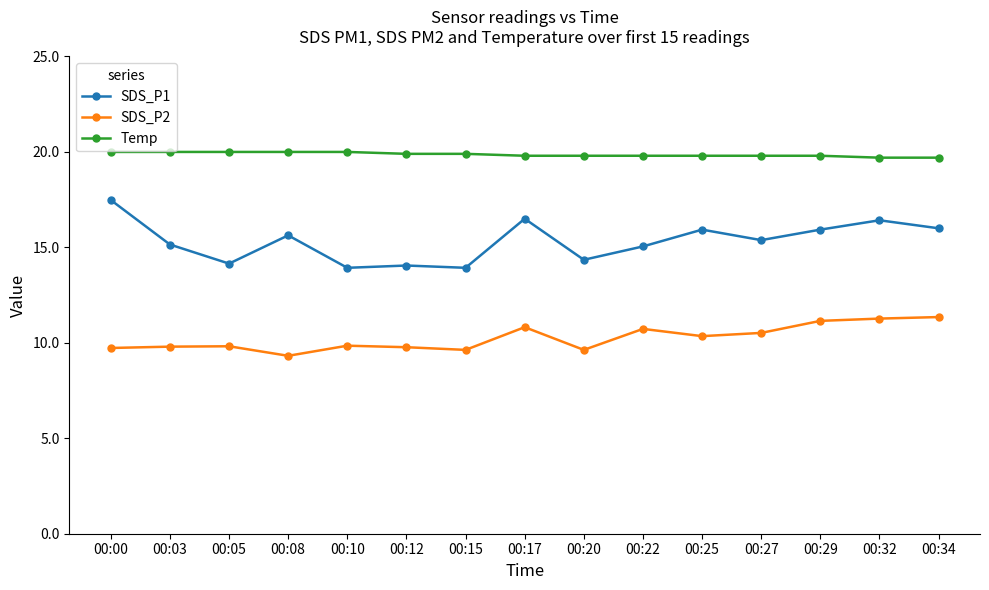

Read the Temp value at 00:25.

19.8